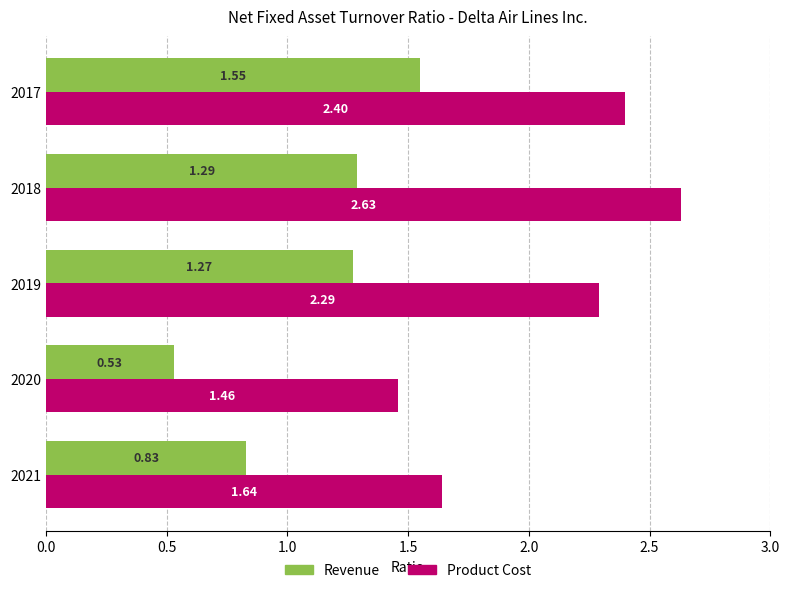

At 2017, list the series in order from largest to smallest.

Product Cost, Revenue